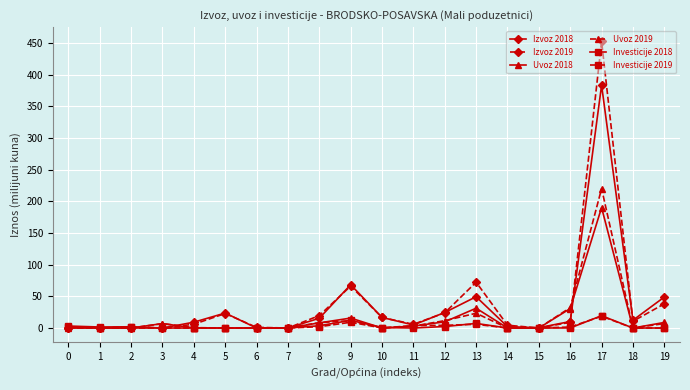

How many series are shown in this chart?

6